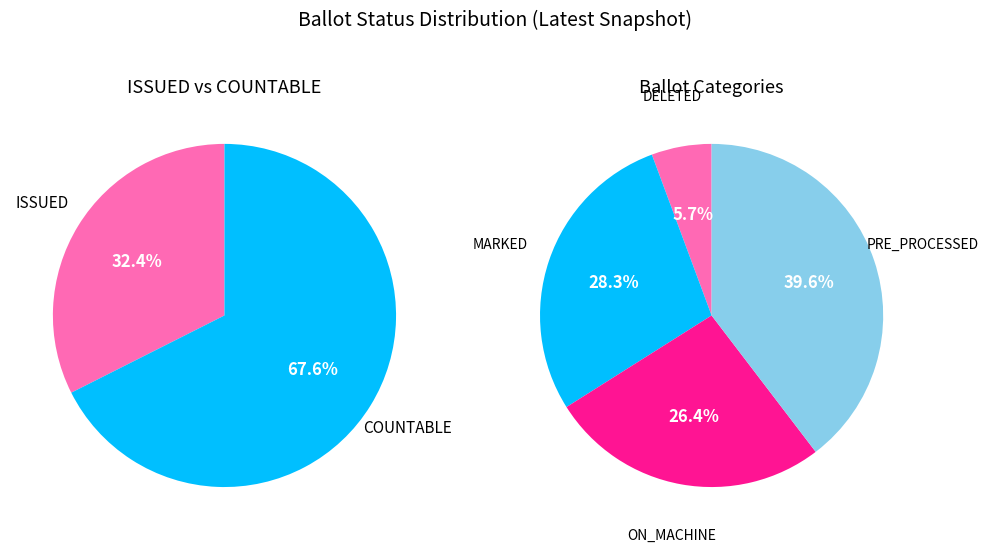

What is the ratio of the value at PRE_PROCESSED to the value at ON_MACHINE?

1.5